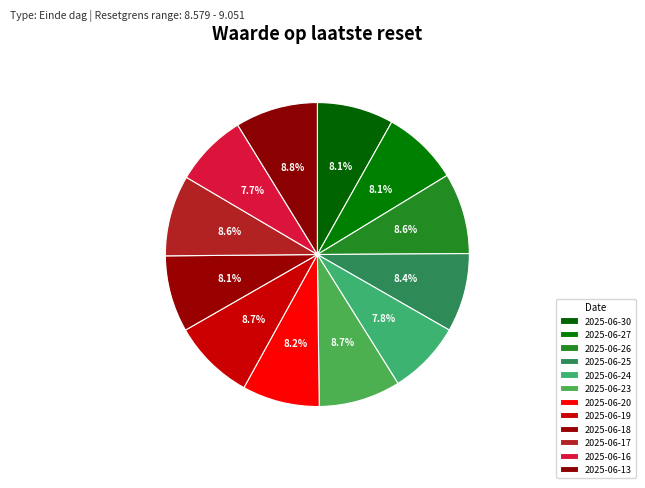

How many segments does this pie chart have?

12